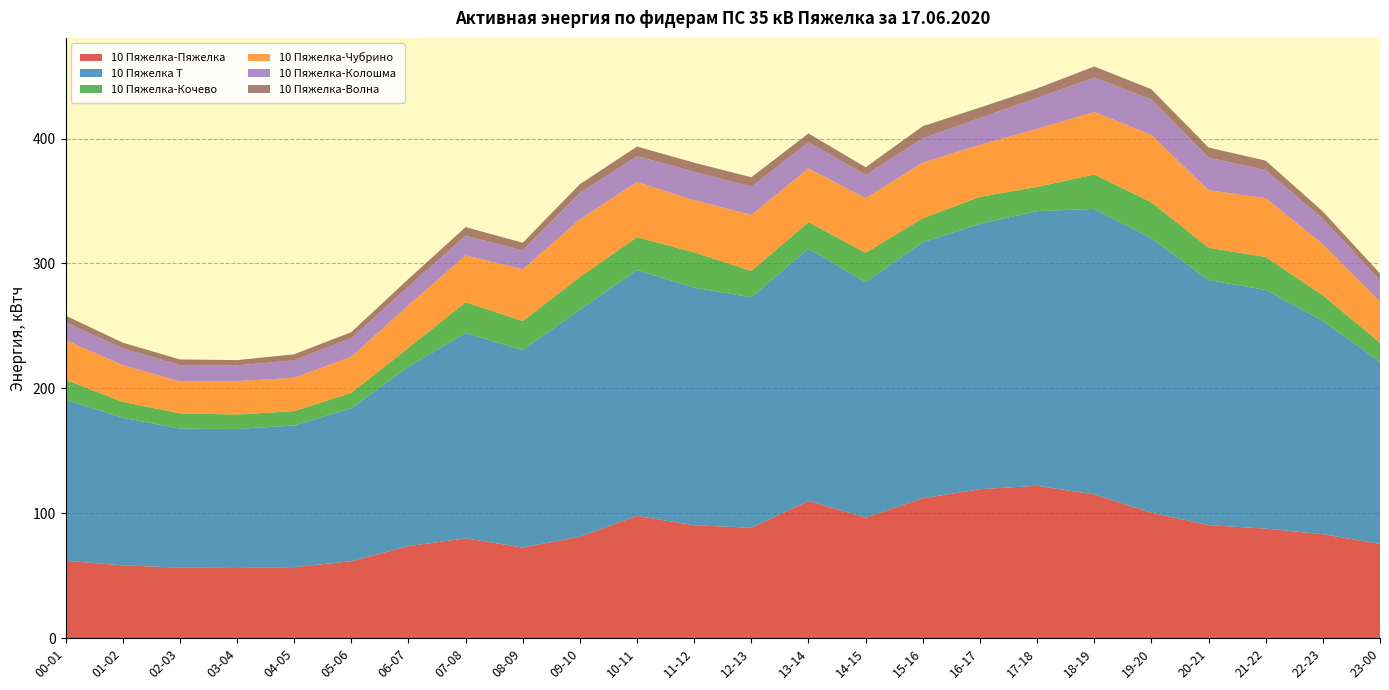

Reading left to right, transcribe all the data shown in this chart.

10 Пяжелка-Пяжелка: 62.0	58.3	56.5	56.2	56.9	61.6	73.7	79.9	72.6	81.2	97.9	90.4	88.4	109.8	96.6	112.0	119.3	122.0	115.1	100.5	90.5	87.7	83.3	75.4
10 Пяжелка Т: 129.0	118.2	111.3	111.3	113.4	122.4	143.7	164.4	158.1	181.8	196.8	190.2	184.5	201.9	188.4	204.9	212.4	219.9	228.6	219.6	196.2	191.1	170.7	145.8
10 Пяжелка-Кочево: 15.8	12.7	12.2	11.6	11.5	12.4	15.1	24.7	23.2	26.2	26.4	28.3	21.1	21.4	23.5	19.3	21.6	19.4	27.5	28.9	25.9	26.4	20.5	15.4
10 Пяжелка-Чубрино: 31.8	29.5	25.6	26.7	26.7	28.9	34.1	37.5	41.5	46.1	44.1	41.7	44.9	43.0	43.8	44.6	41.7	46.5	50.1	54.0	46.0	47.1	40.9	32.8
10 Пяжелка-Колошма: 14.3	13.3	13.0	12.6	14.0	14.9	14.9	15.7	15.1	21.1	20.7	22.9	22.5	20.9	18.6	19.4	21.5	24.7	27.6	28.3	26.1	22.5	20.5	17.2
10 Пяжелка-Волна: 5.4	4.6	4.6	4.2	4.8	4.8	6.1	6.9	6.1	7.1	7.7	7.2	7.6	7.1	6.1	9.7	8.3	7.6	8.8	8.2	8.1	7.5	5.7	5.4